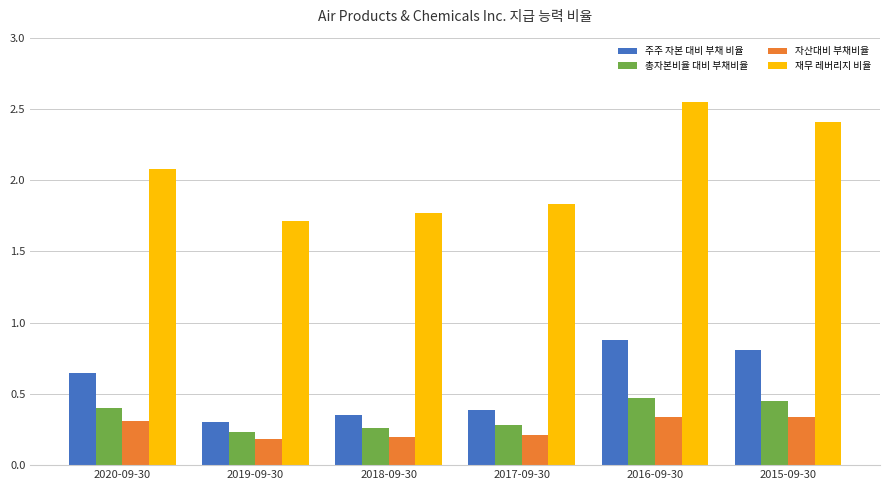

What is the label of the 5th bar from the left?

2016-09-30